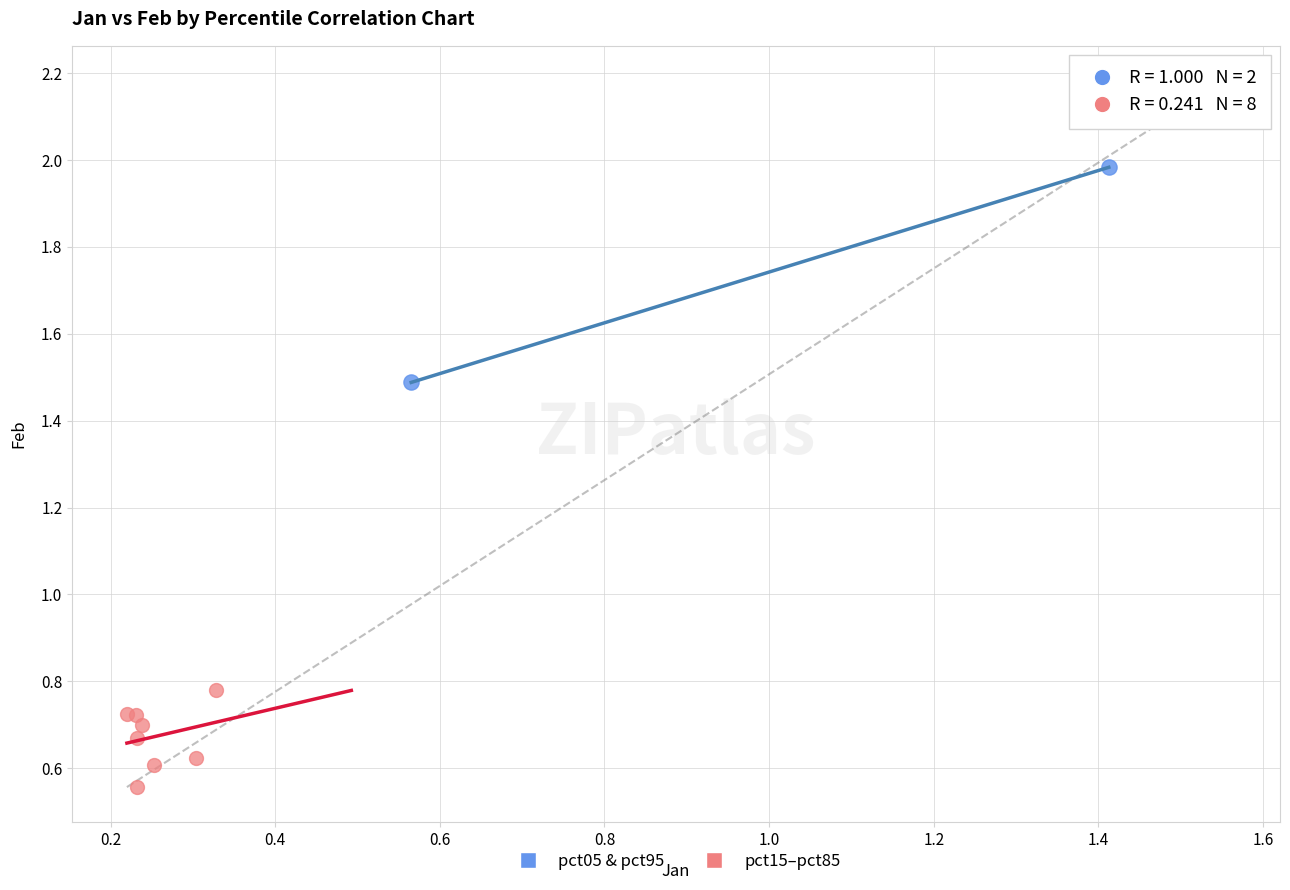

What are all the series names shown in the legend?

pct05 & pct95, pct15–pct85